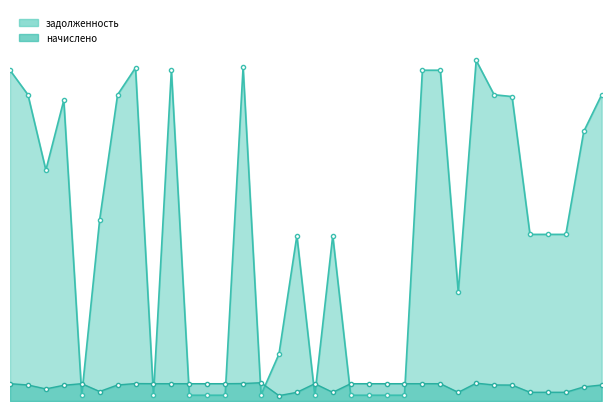

What is the value of the задолженность_line point at the 13th from the left?

306.2